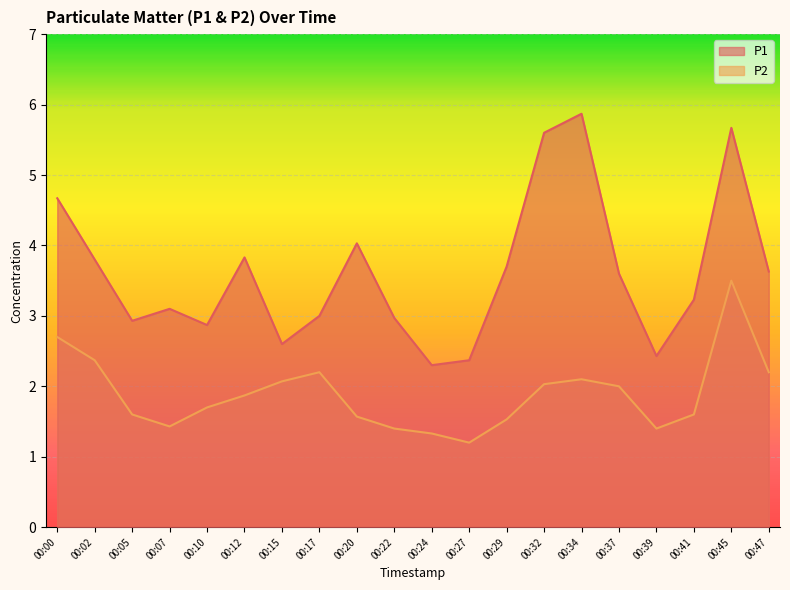

At which category does P2 reach its first local valley?

00:07